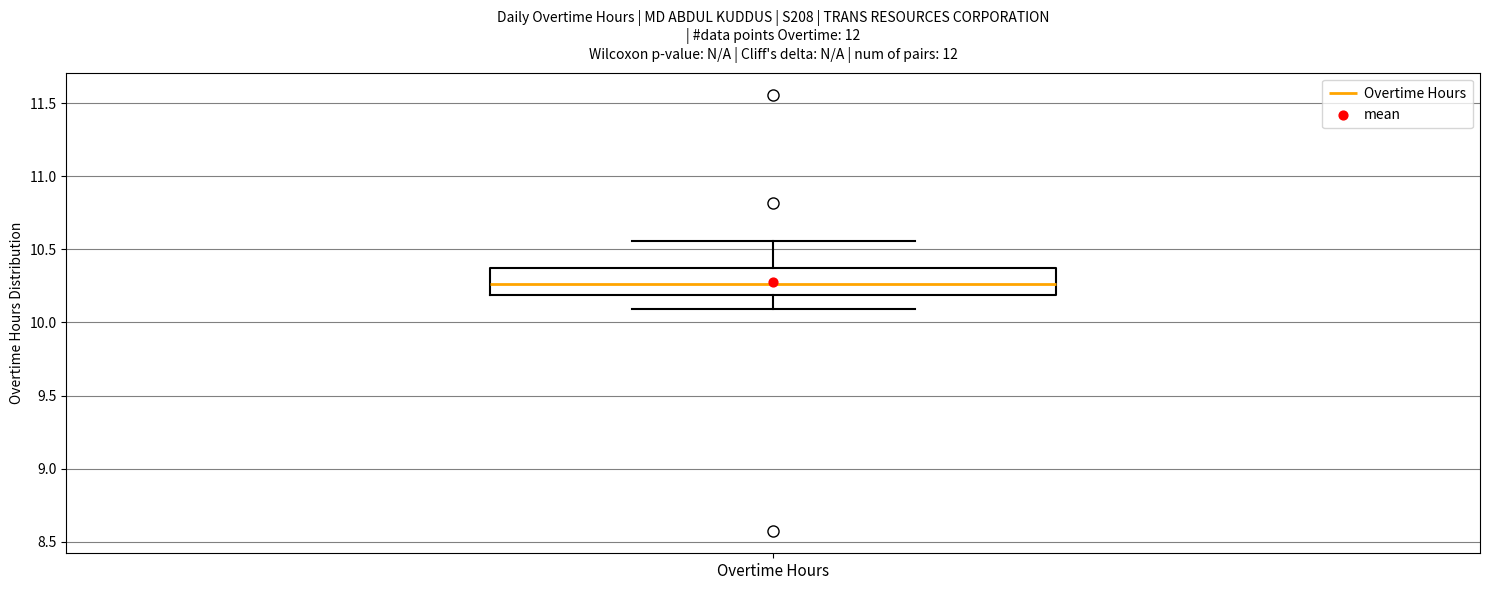

Transcribe this box plot: give where the median line is, the range the box spans, and where the two whiskers end, as read against the y-axis. The values are not printed on the chart, so give them approximately, as read against the axis.

median 10.25, box 10.20 to 10.35, whiskers 10.10 to 10.55